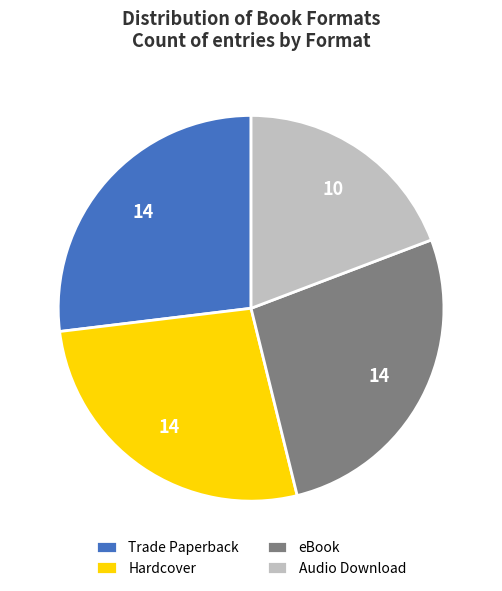

Is it true that Audio Download is 5% of the pie?

False